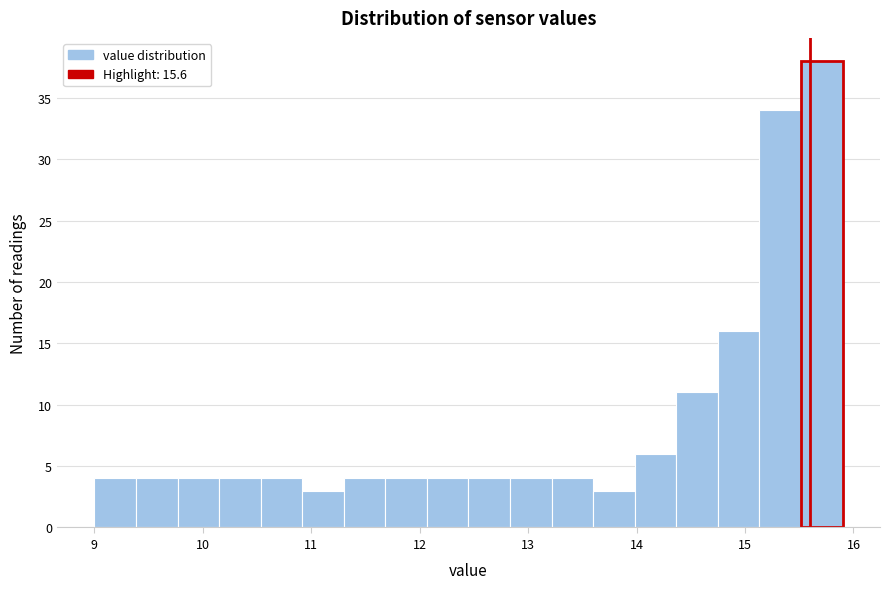

Around what value on the x-axis is the tallest bar? Give the approximate position of its centre, as read against the axis.

15.7